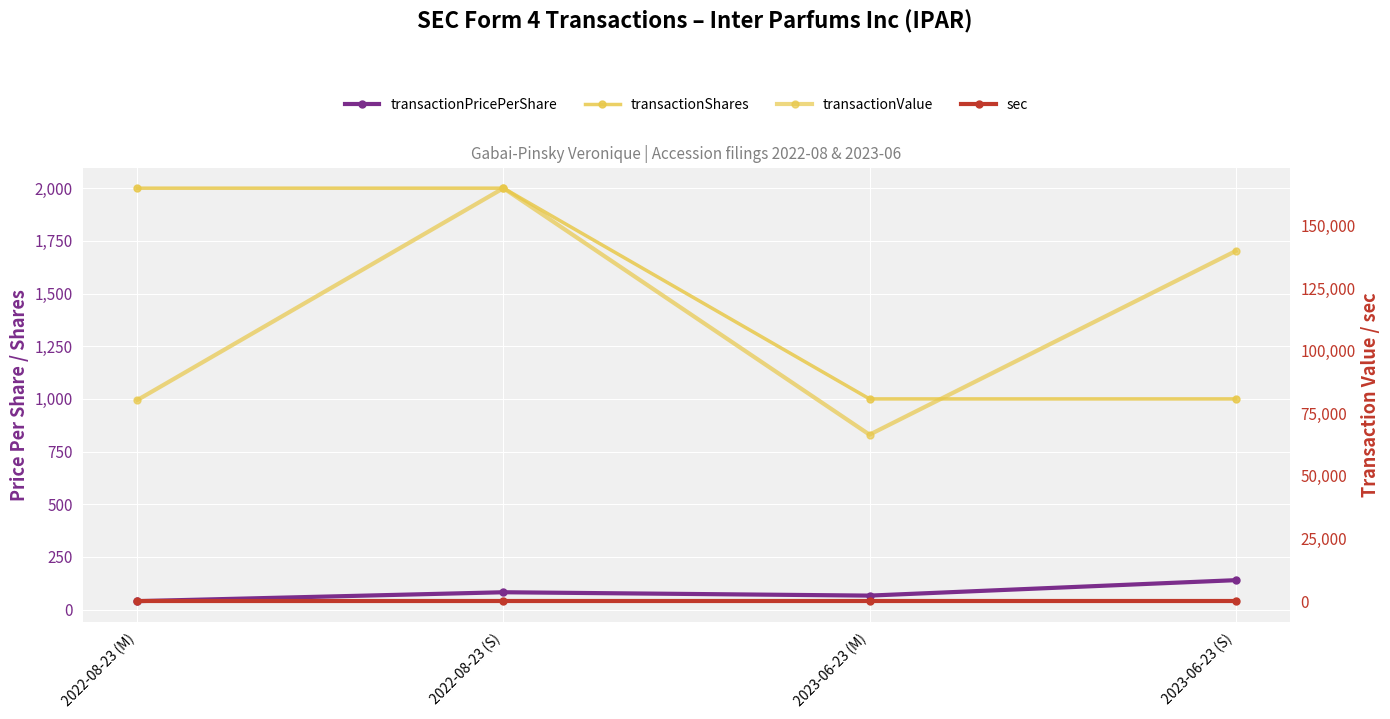

What value does the transactionValue series have at 2022-08-23 (S)?

164843.0